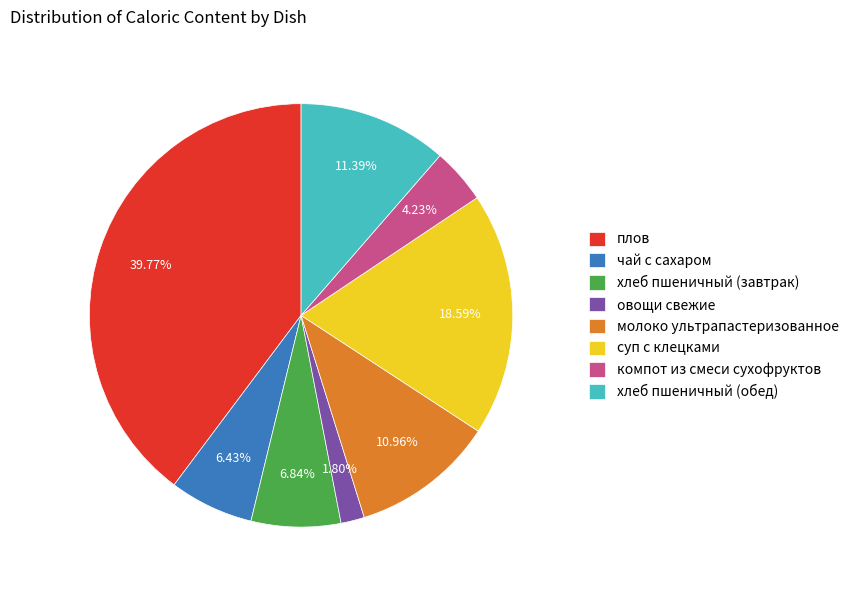

What percentage is the овощи свежие slice, to the nearest percent?

2%